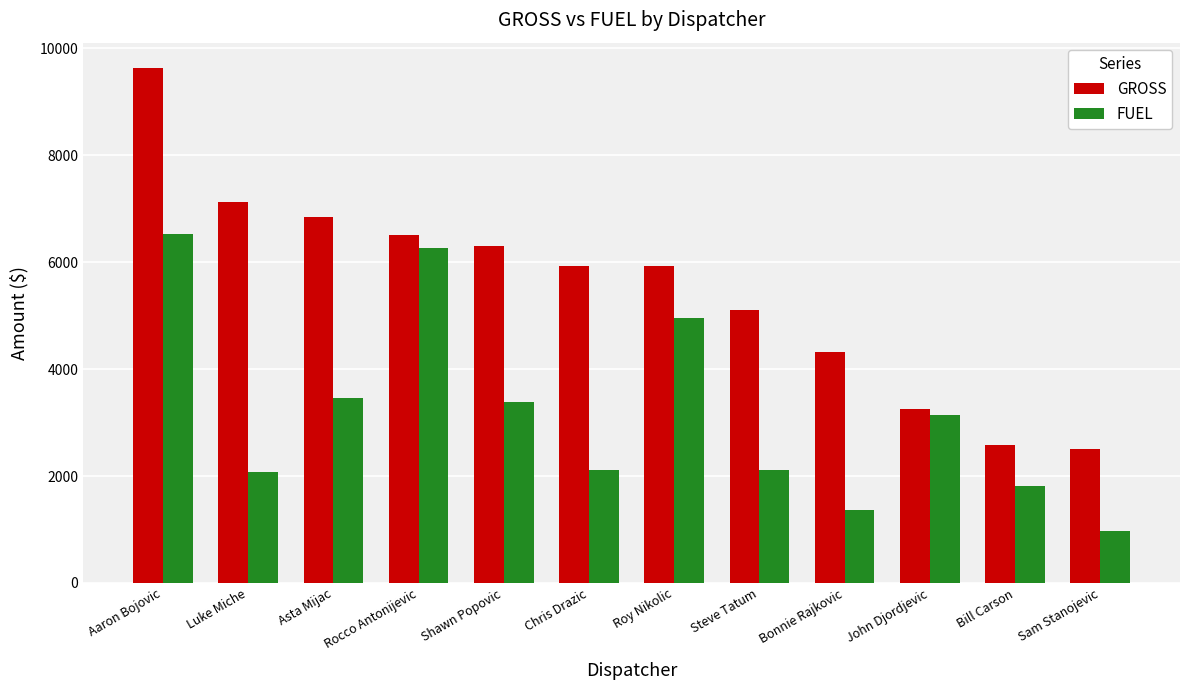

Rank the series by their maximum value, from lowest to highest.

FUEL, GROSS